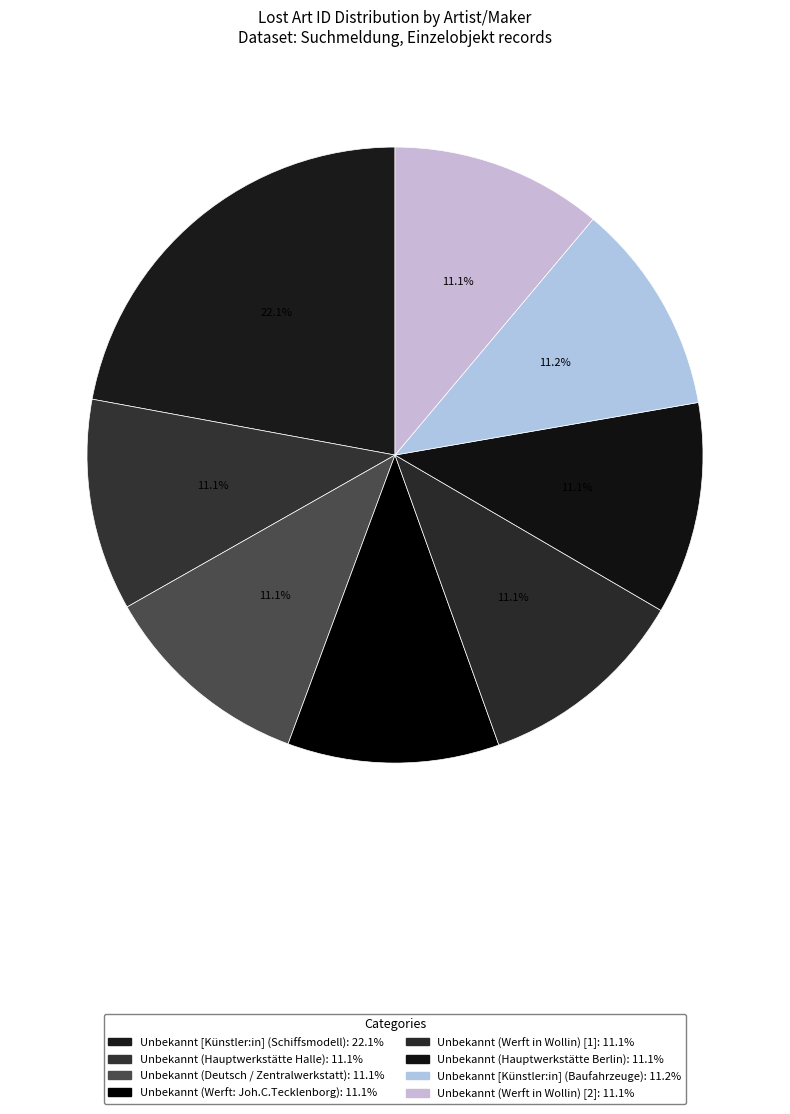

Between Unbekannt (Werft in Wollin) [1] and Unbekannt [Künstler:in] (Schiffsmodell), which is larger?

Unbekannt [Künstler:in] (Schiffsmodell)